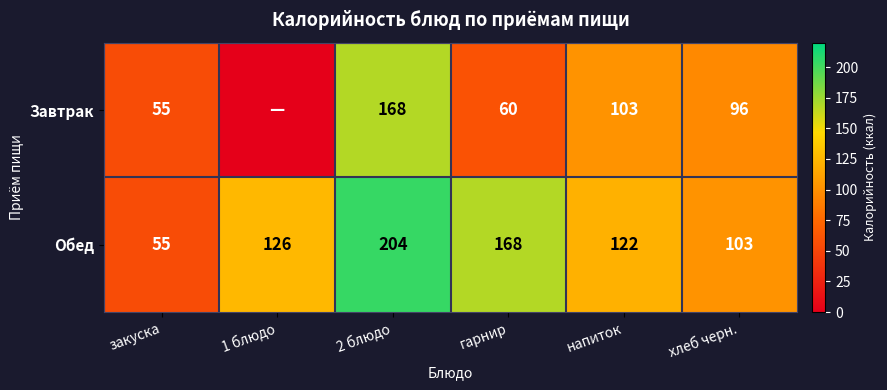

True or false: Завтрак has a value of 67 at напиток.

False